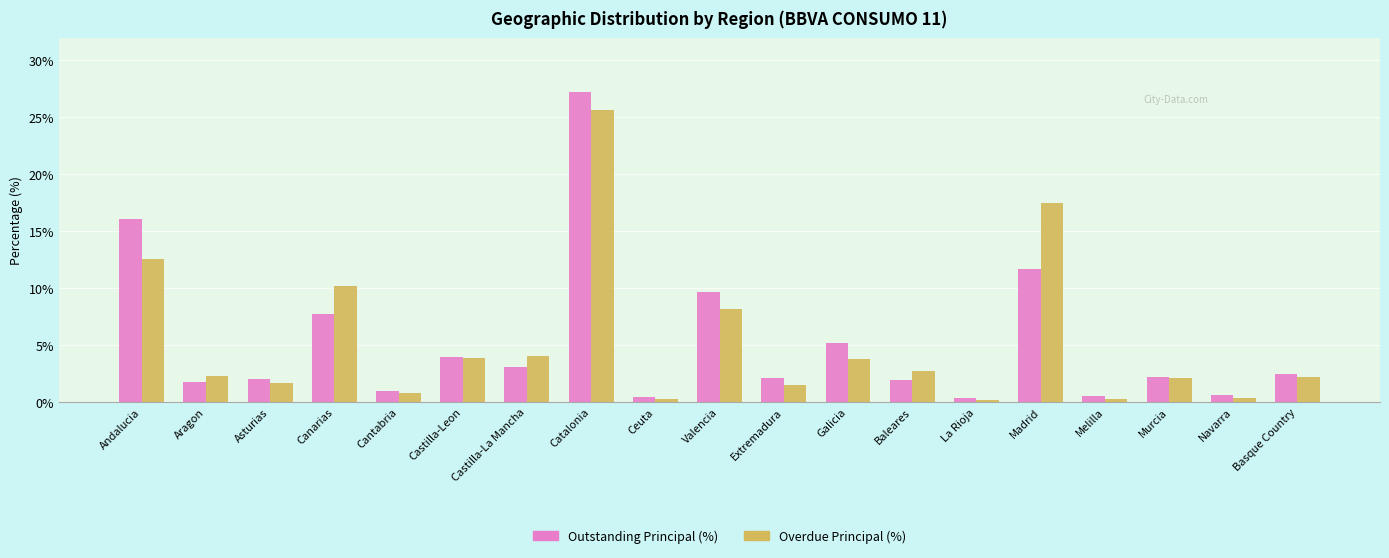

Which series has the largest range (max minus min)?

Outstanding Principal (%)